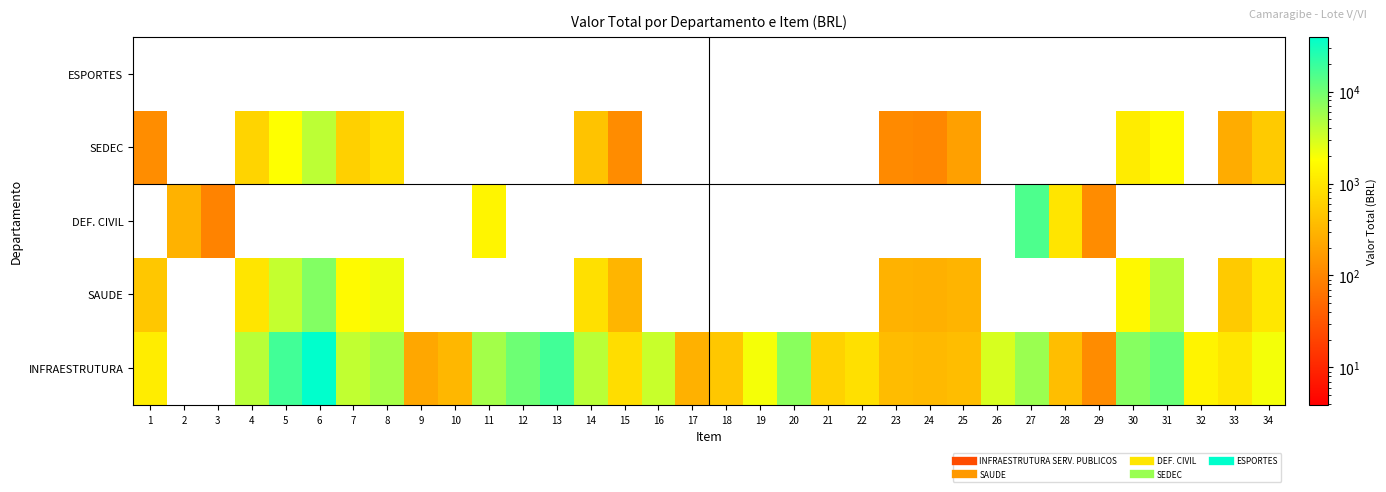

At how many categories does at least one series exceed 32544?

1